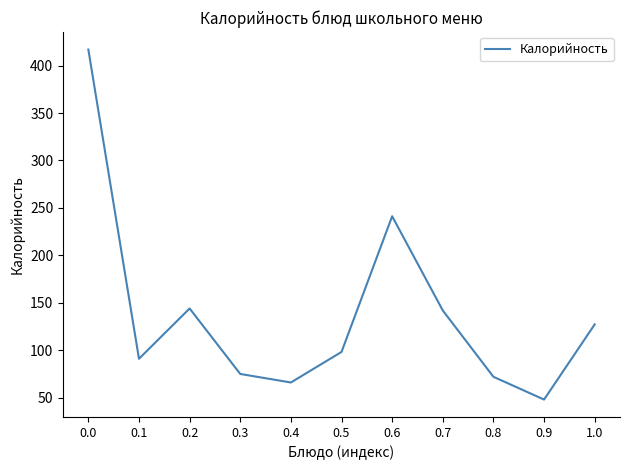

True or false: there are more than 1 points higher than both neighbors.

True